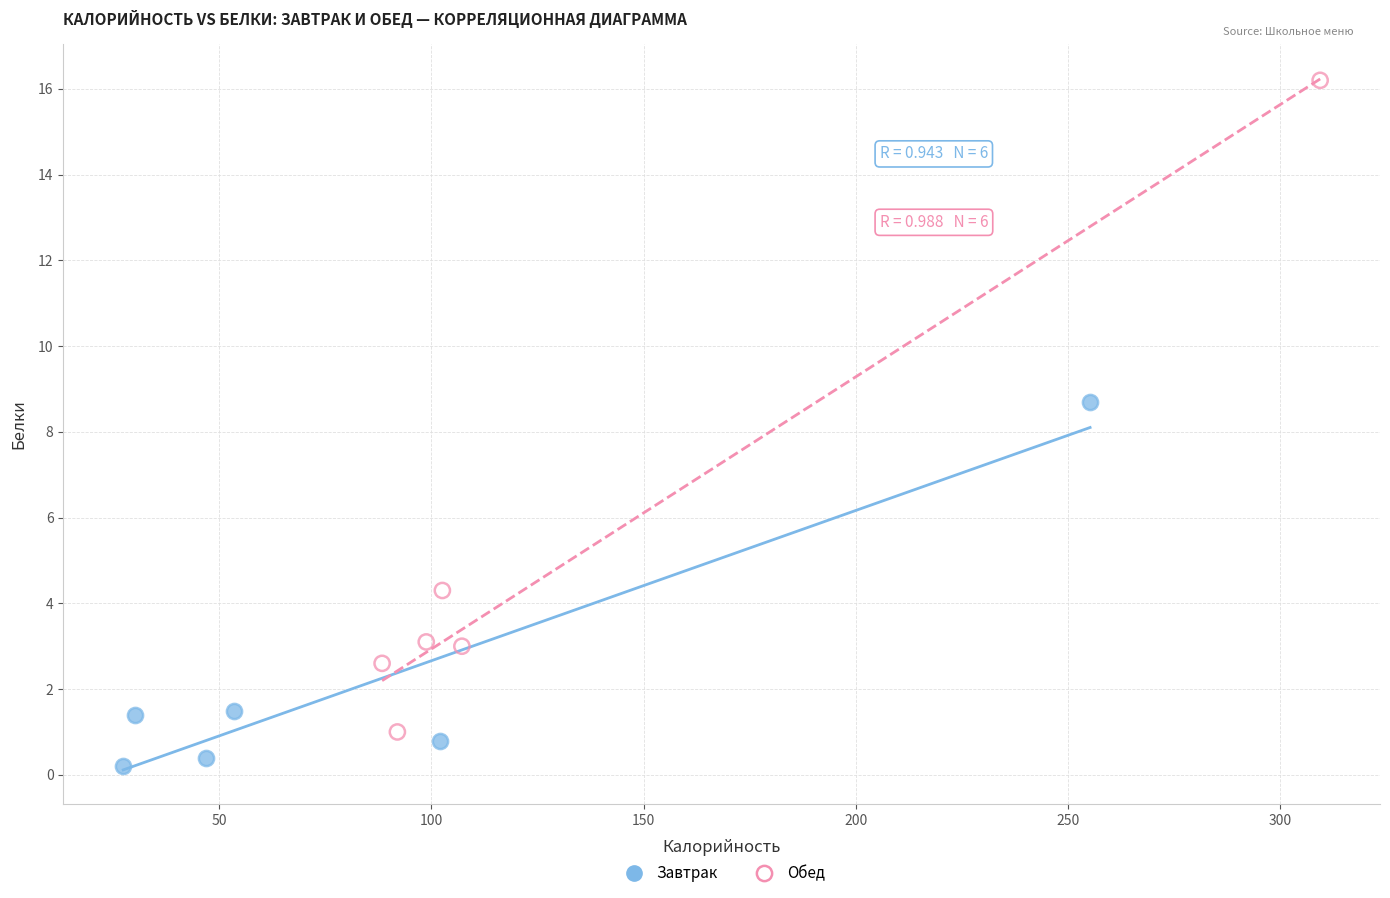

What are all the series names shown in the legend?

Завтрак, Обед